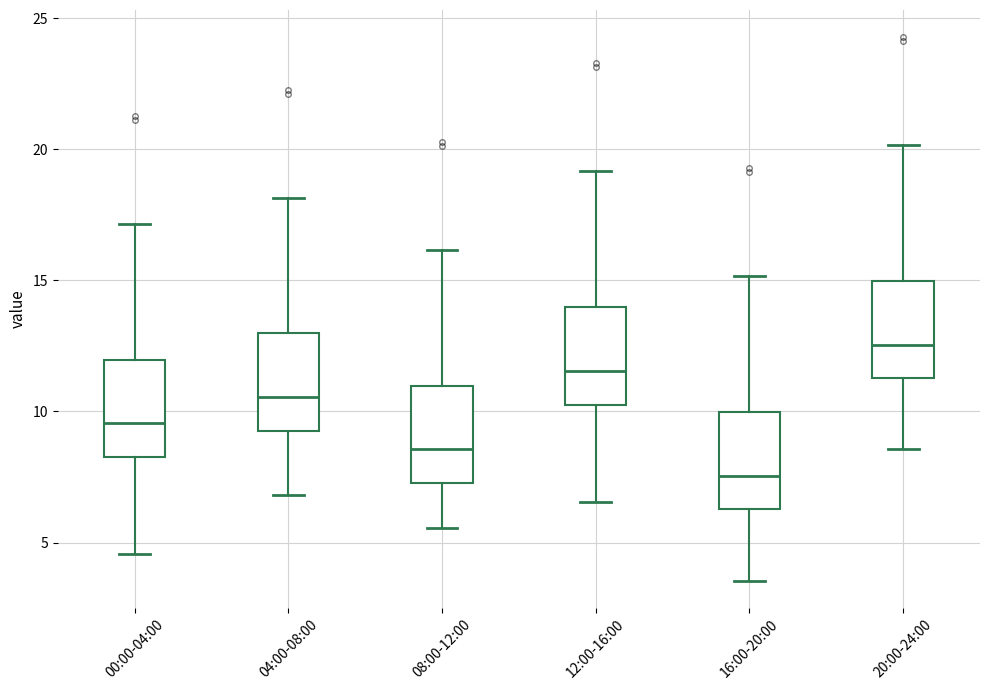

Reading left to right, transcribe this box plot: for each box, give where its median line is, the range the box spans, and where its two whiskers end, as read against the y-axis. The values are not printed on the chart, so give them approximately, as read against the axis.

00:00-04:00: median 9.5, box 8.5 to 12.0, whiskers 4.5 to 17.0
04:00-08:00: median 10.5, box 9.5 to 13.0, whiskers 7.0 to 18.0
08:00-12:00: median 8.5, box 7.5 to 11.0, whiskers 5.5 to 16.0
12:00-16:00: median 11.5, box 10.5 to 14.0, whiskers 6.5 to 19.0
16:00-20:00: median 7.5, box 6.5 to 10.0, whiskers 3.5 to 15.0
20:00-24:00: median 12.5, box 11.5 to 15.0, whiskers 8.5 to 20.0